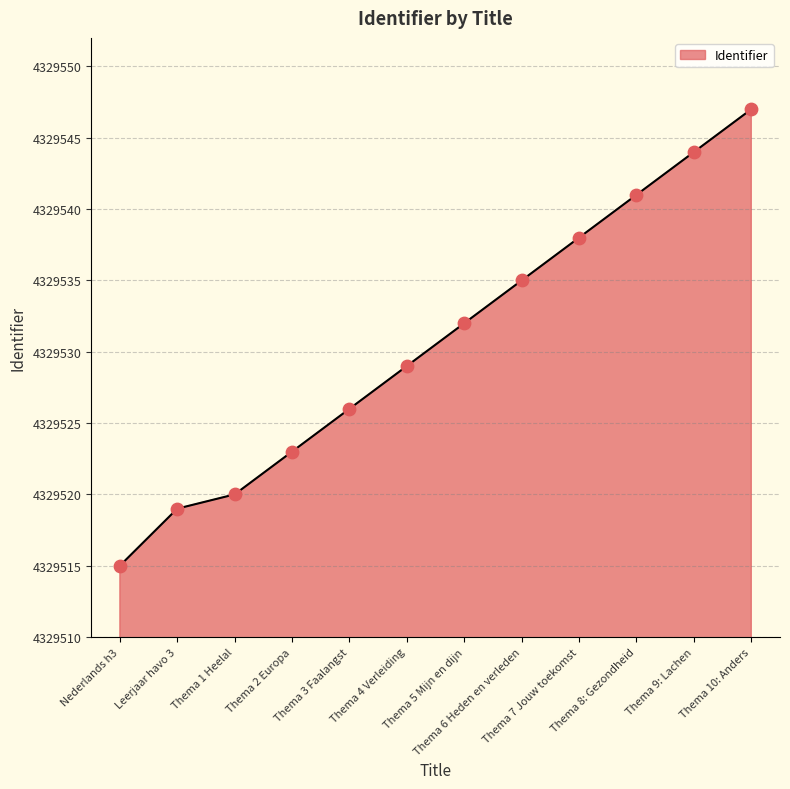

Which has a higher value, Thema 7 Jouw toekomst or Thema 5 Mijn en dijn?

Thema 7 Jouw toekomst